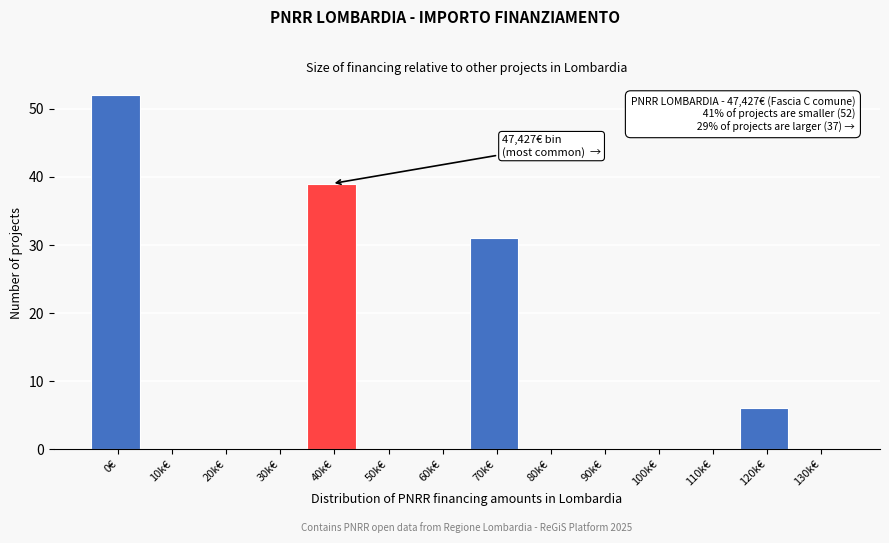

Reading left to right, extract all data points from this chart.

0€=52	10k€=0	20k€=0	30k€=0	40k€=39	50k€=0	60k€=0	70k€=31	80k€=0	90k€=0	100k€=0	110k€=0	120k€=6	130k€=0